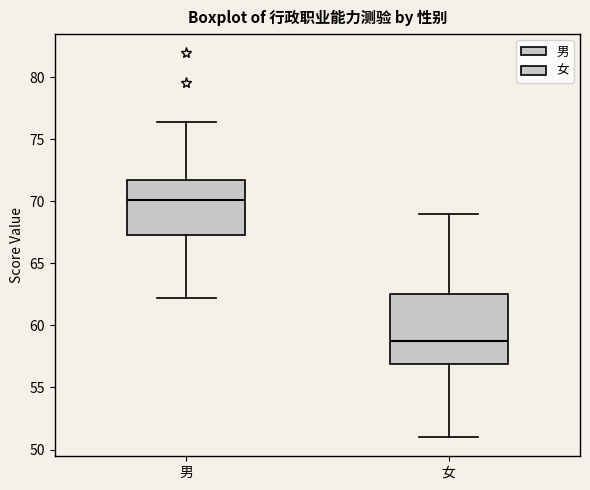

Reading left to right, transcribe this box plot: for each box, give where its median line is, the range the box spans, and where its two whiskers end, as read against the y-axis. The values are not printed on the chart, so give them approximately, as read against the axis.

男: median 70.0, box 67.5 to 71.5, whiskers 62.0 to 76.5
女: median 59.0, box 57.0 to 62.5, whiskers 51.0 to 69.0